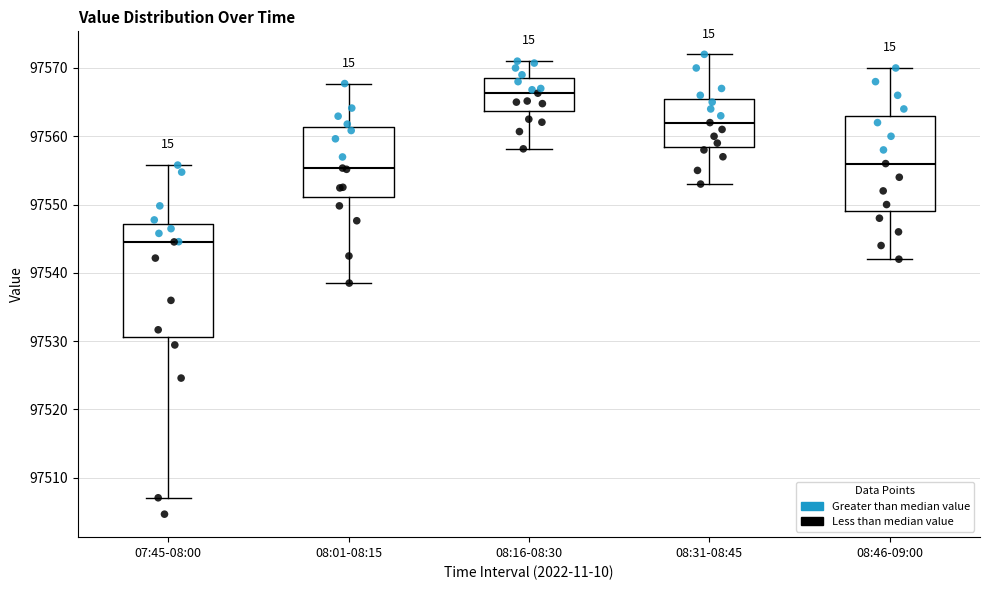

Reading left to right, transcribe this box plot: for each box, give where its median line is, the range the box spans, and where its two whiskers end, as read against the y-axis. The values are not printed on the chart, so give them approximately, as read against the axis.

07:45-08:00: median 97545, box 97531 to 97547, whiskers 97507 to 97556
08:01-08:15: median 97555, box 97551 to 97561, whiskers 97539 to 97568
08:16-08:30: median 97566, box 97564 to 97569, whiskers 97558 to 97571
08:31-08:45: median 97562, box 97559 to 97566, whiskers 97553 to 97572
08:46-09:00: median 97556, box 97549 to 97563, whiskers 97542 to 97570